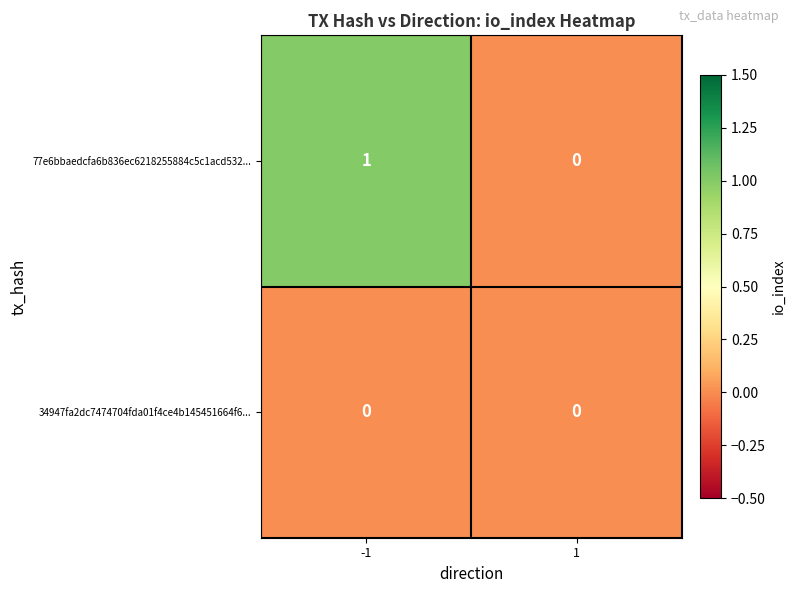

Rank the series by their average value, from highest to lowest.

77e6bbaedcfa6b836ec6218255884c5c1acd532..., 34947fa2dc7474704fda01f4ce4b145451664f6...